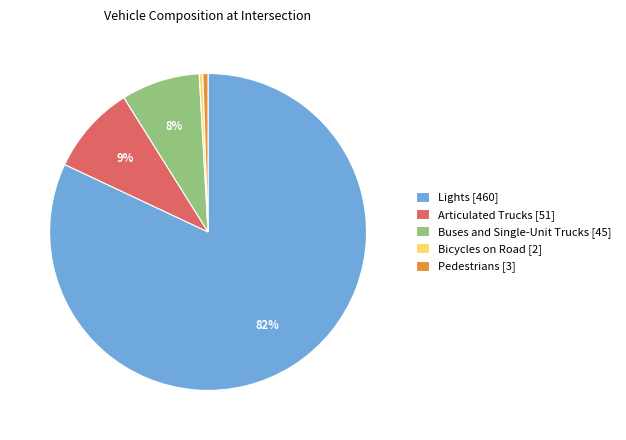

Do Pedestrians and Articulated Trucks together represent more than half of the pie?

No